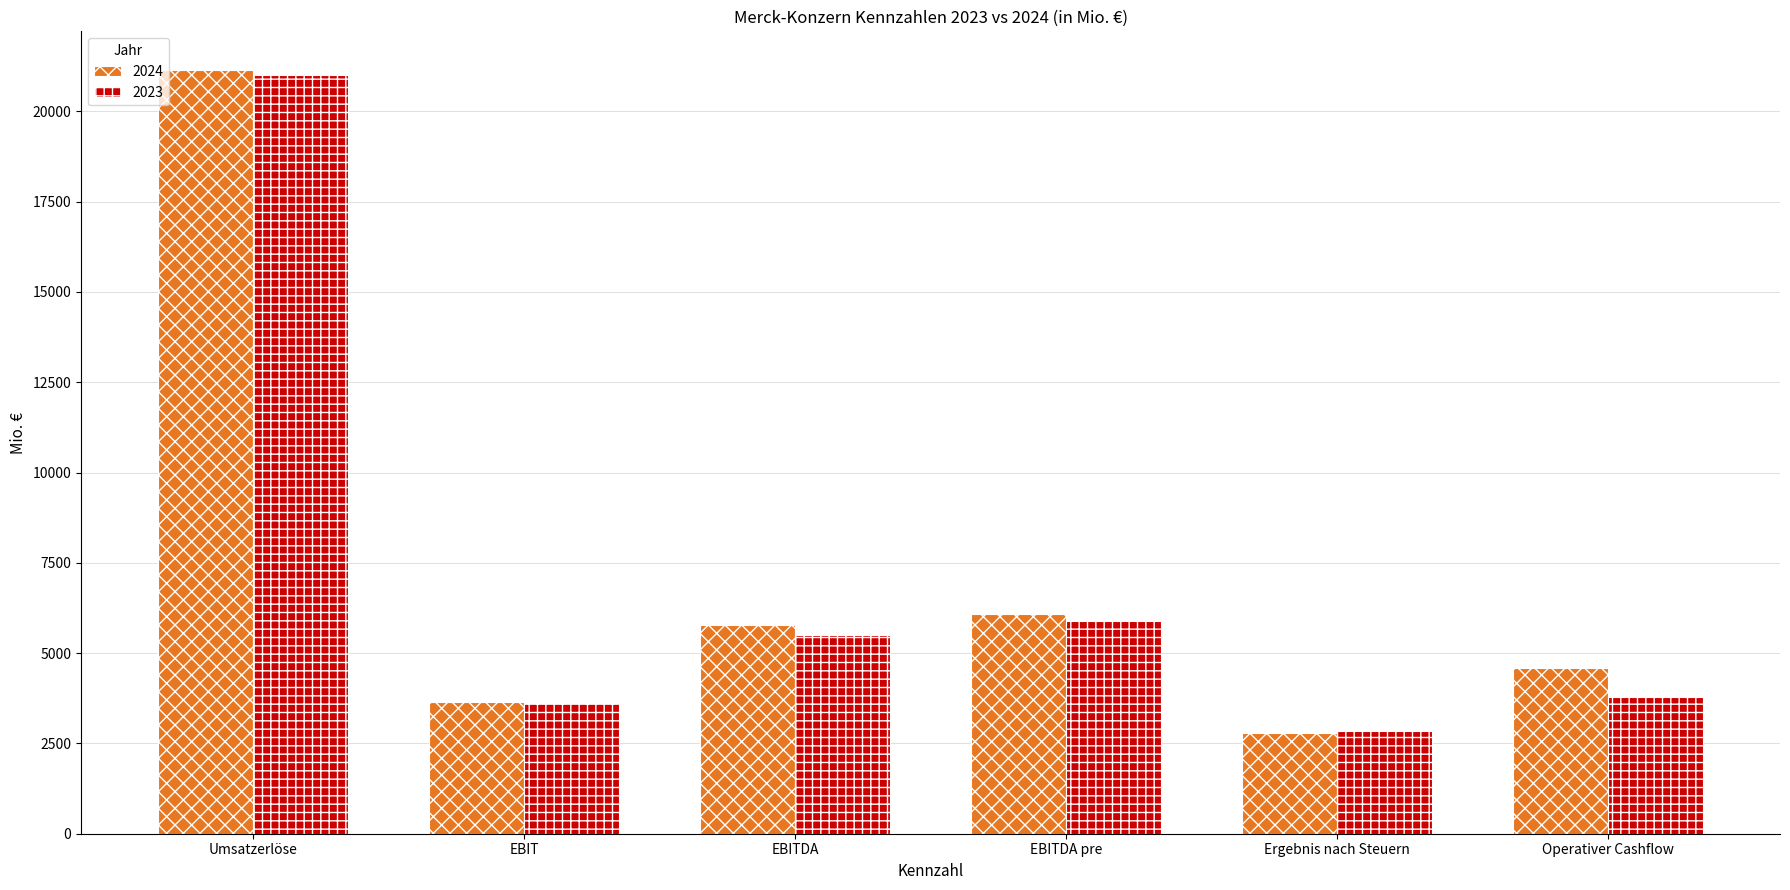

Rank the series by their average value, from highest to lowest.

2024, 2023